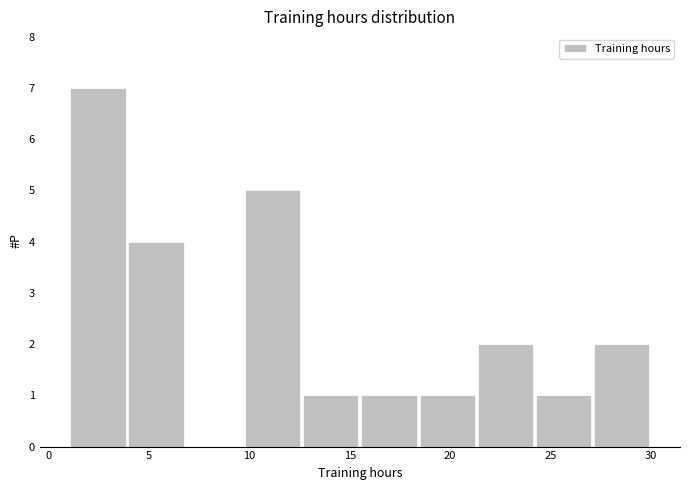

Reading left to right, transcribe this chart: for each bar, give the range it covers on the x-axis and its height. Neither the bar edges nor the heights are printed on the chart, so give them approximately, as read against the axes.

1.0 to 3.9: 7
3.9 to 6.8: 4
6.8 to 9.7: 0
9.7 to 12.6: 5
12.6 to 15.5: 1
15.5 to 18.4: 1
18.4 to 21.3: 1
21.3 to 24.2: 2
24.2 to 27.1: 1
27.1 to 30.0: 2